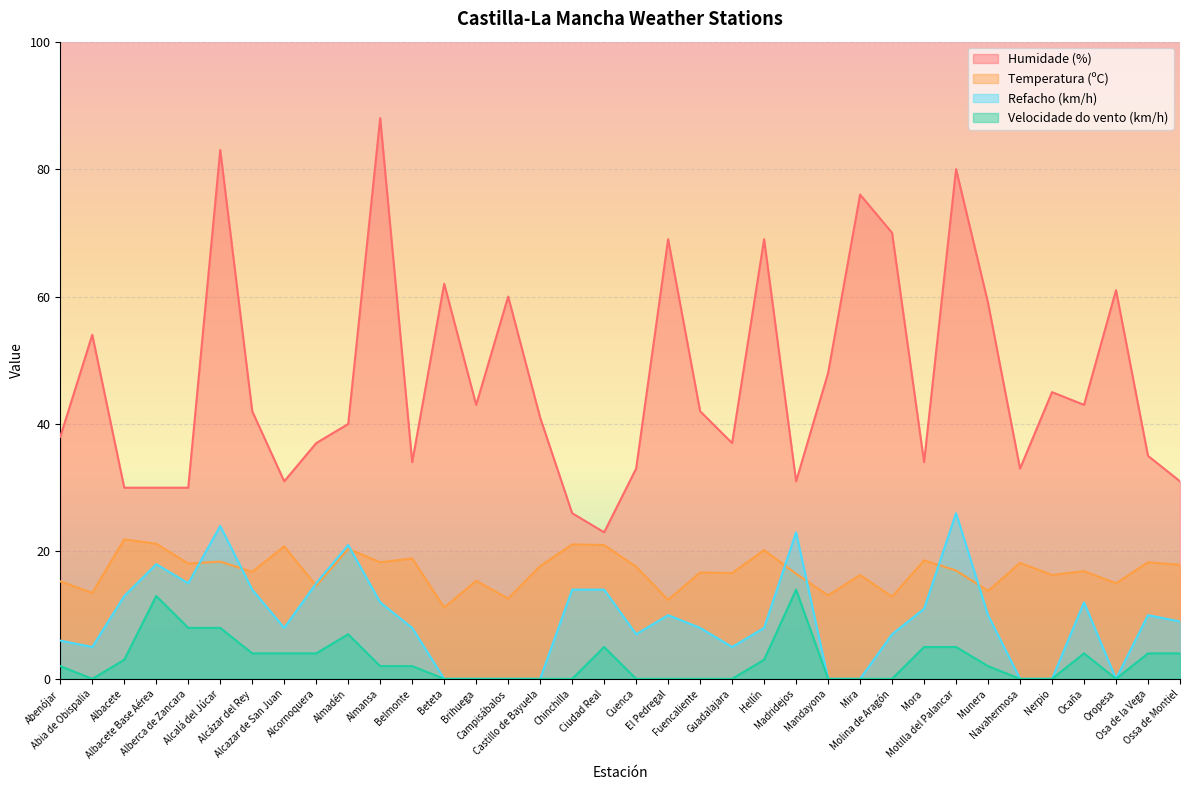

How many lines are shown in the chart?

4